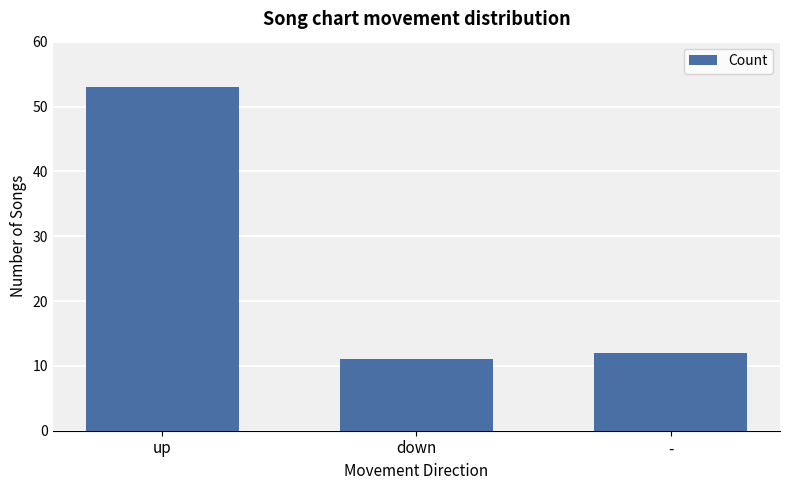

True or false: the data shows 17 at down.

False